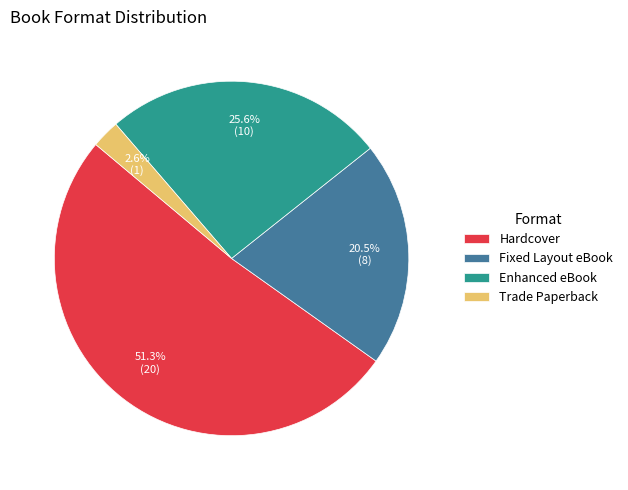

Do Enhanced eBook and Hardcover together represent more than half of the pie?

Yes